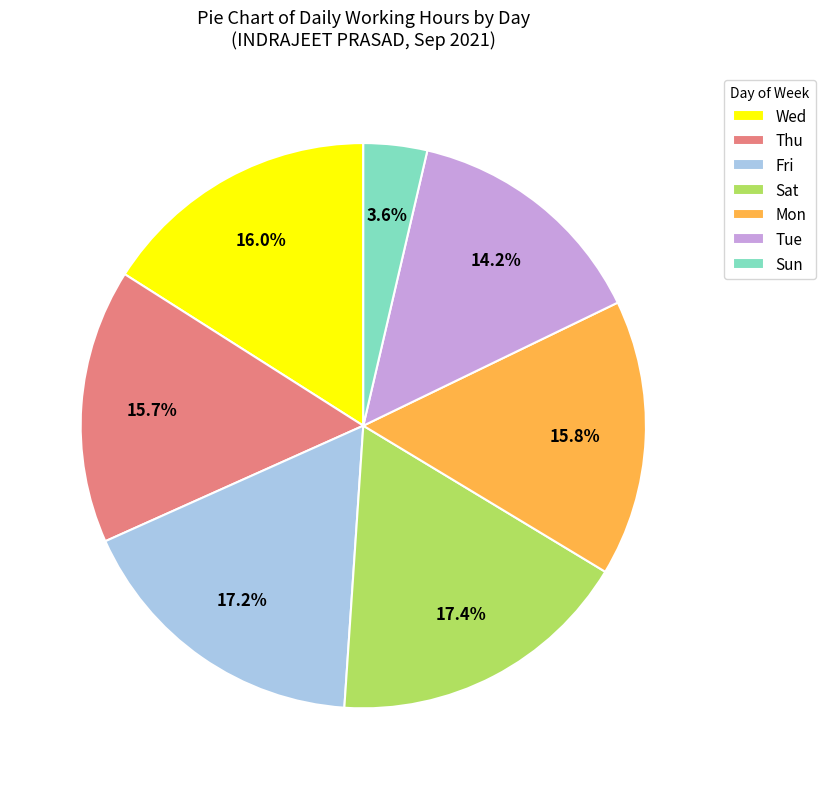

Which category has the smallest portion of the pie?

Sun